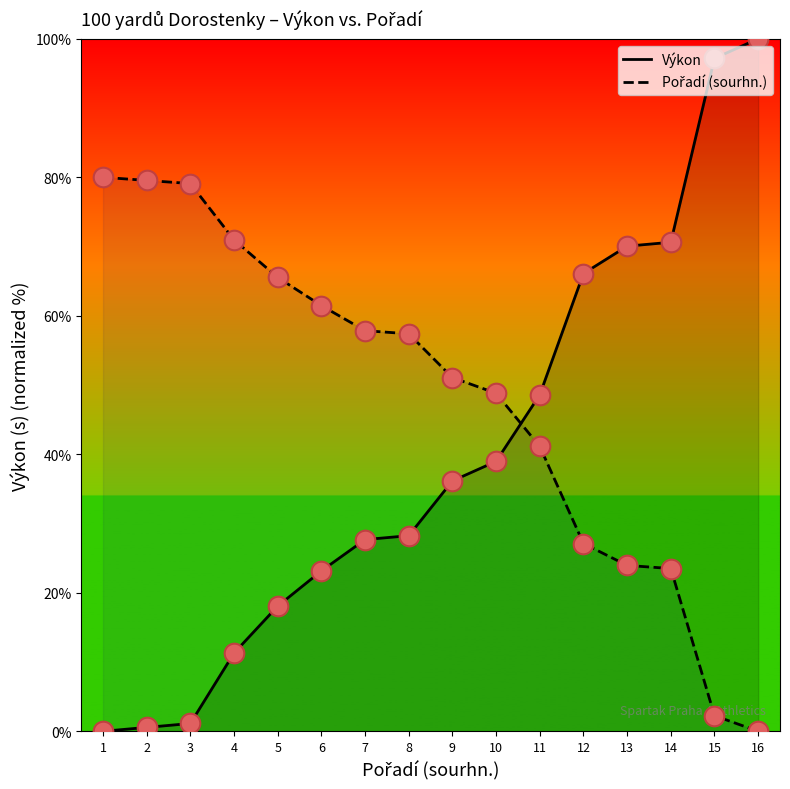

Which series reaches the maximum Y coordinate?

Výkon